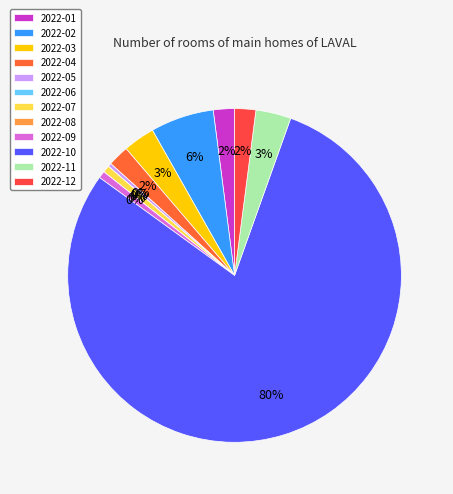

The 2022-07 slice represents 14% of the pie. True or false?

False